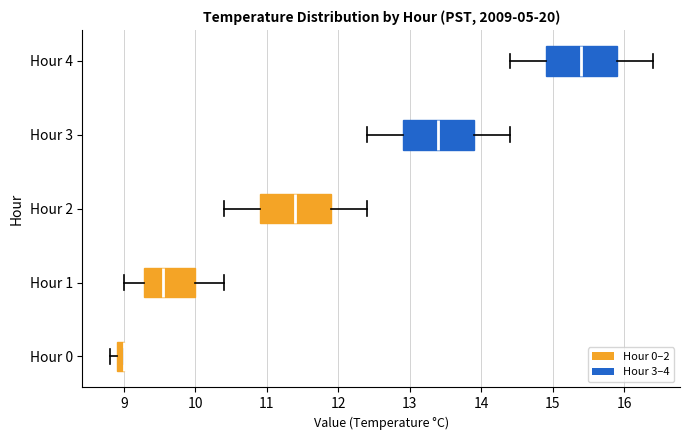

Where does the median line of the box for Hour 2 sit on the x-axis? The values are not printed on the chart, so give them approximately, as read against the axis.

11.4